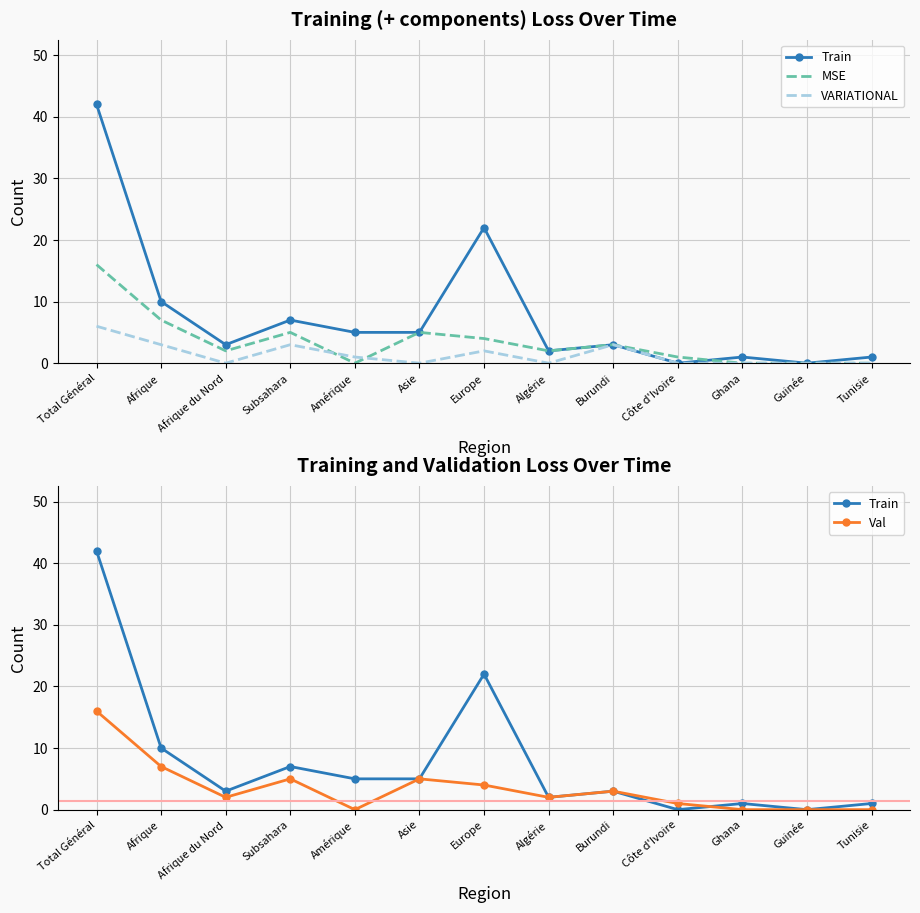

True or false: MSE and Val intersect in this chart.

False